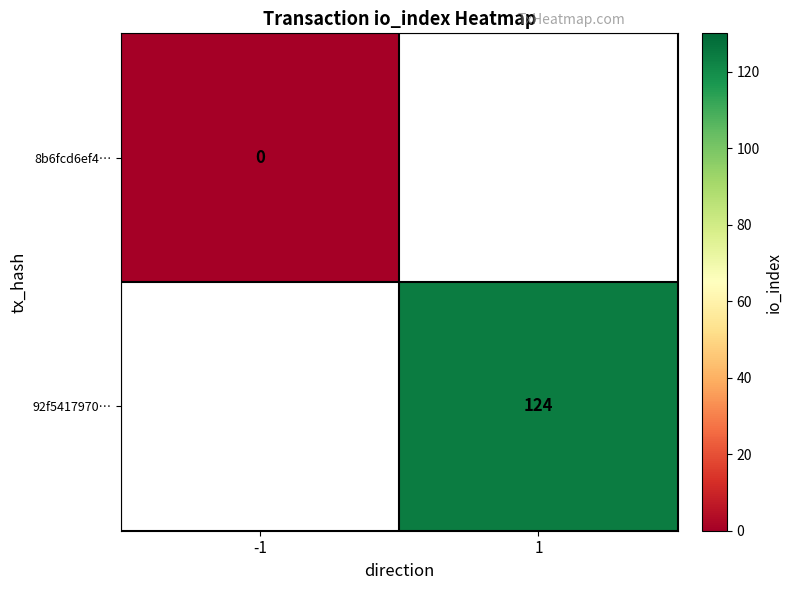

What is the maximum value shown in the chart?

124.0